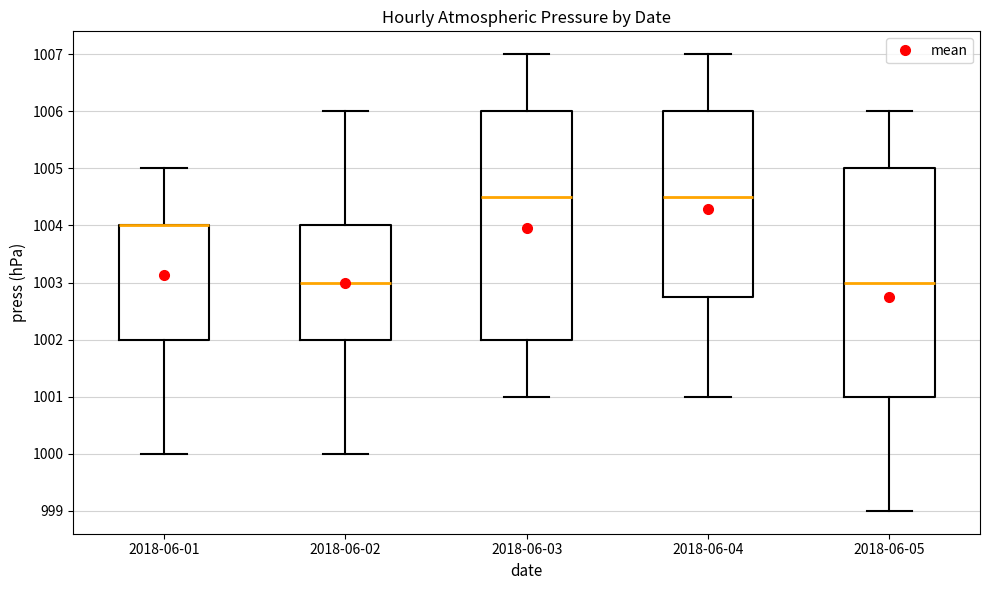

Reading left to right, transcribe this box plot: for each box, give where its median line is, the range the box spans, and where its two whiskers end, as read against the y-axis. The values are not printed on the chart, so give them approximately, as read against the axis.

2018-06-01: median 1004.0 (drawn on the box's upper edge), box 1002.0 to 1004.0, whiskers 1000.0 to 1005.0
2018-06-02: median 1003.0, box 1002.0 to 1004.0, whiskers 1000.0 to 1006.0
2018-06-03: median 1004.5, box 1002.0 to 1006.0, whiskers 1001.0 to 1007.0
2018-06-04: median 1004.5, box 1002.8 to 1006.0, whiskers 1001.0 to 1007.0
2018-06-05: median 1003.0, box 1001.0 to 1005.0, whiskers 999.0 to 1006.0